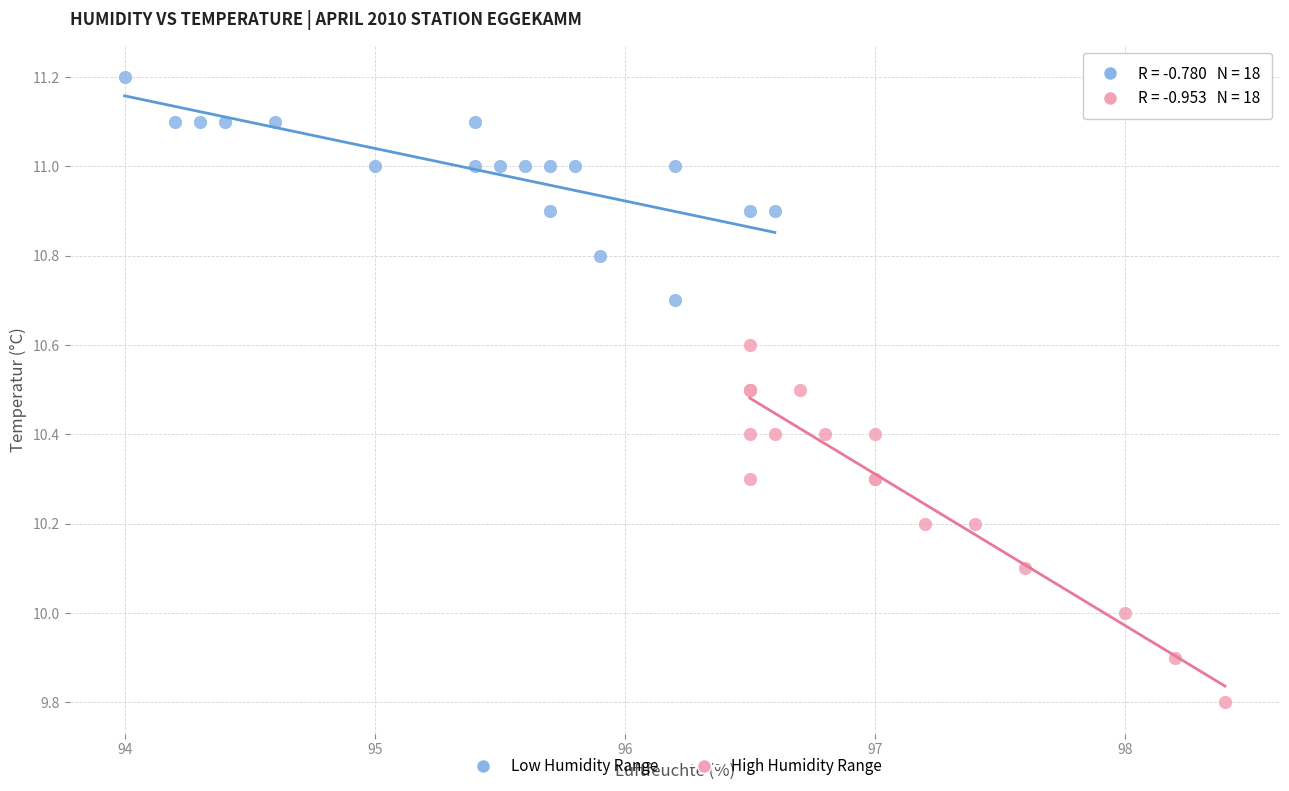

Which series contains the lowest Y value?

High Humidity Range